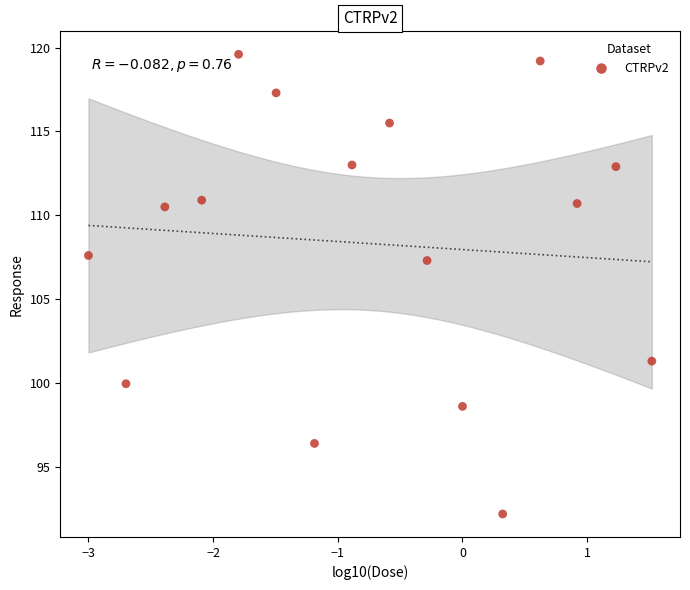

What is the range of Y values (max minus min)?

27.4